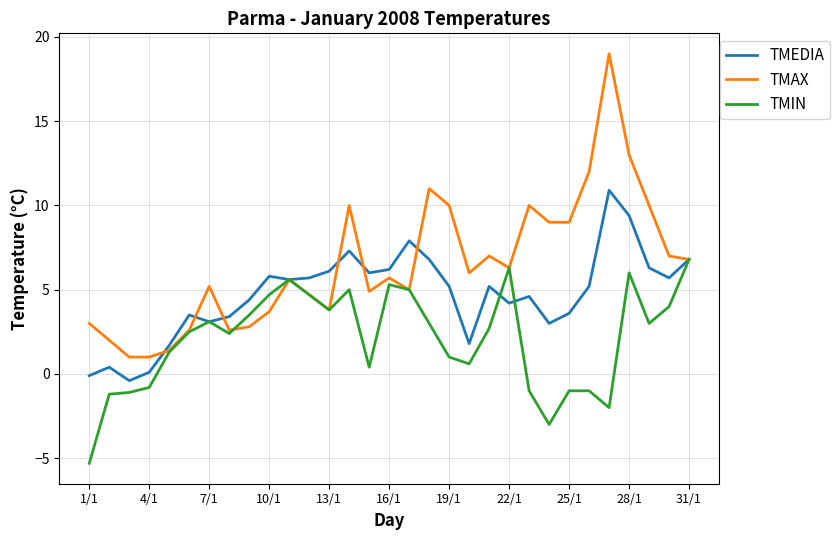

What is the minimum value shown in the chart?

-5.3